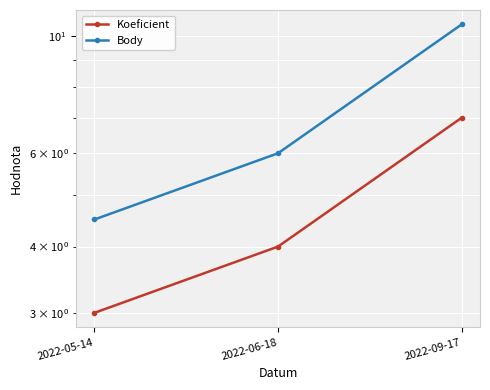

Which series changed the most between 2022-05-14 and 2022-06-18?

Body